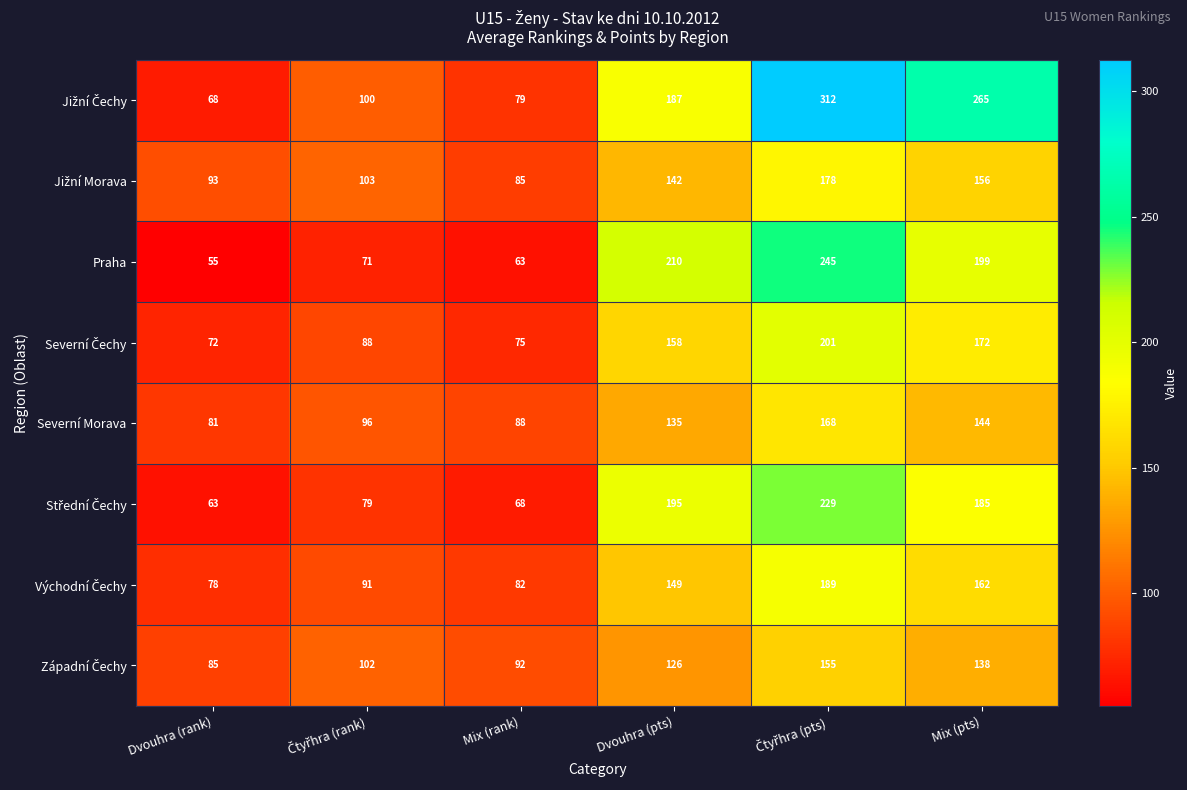

What is the difference between the maximum and minimum values in the Severní Morava series?

87